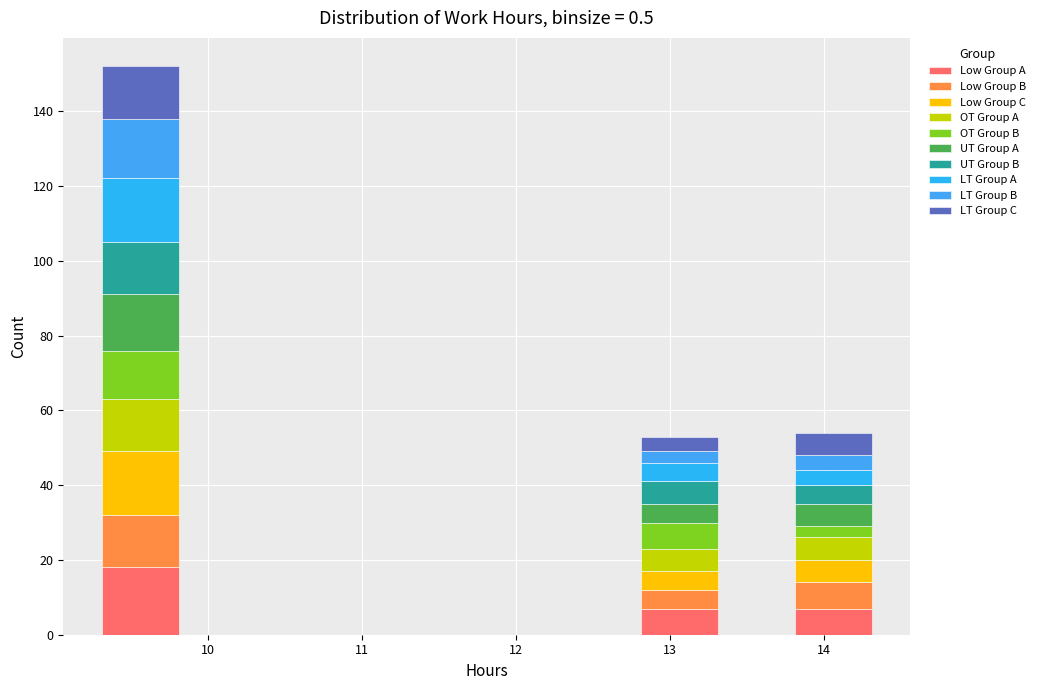

Reading left to right, list every stacked bar in this chart as the range it spans on the x-axis followed by its total height. Neither the bar edges nor the heights are printed on the chart, so give them approximately, as read against the axes.

9.31 to 9.81: 152
9.81 to 10.31: 0
10.31 to 10.81: 0
10.81 to 11.31: 0
11.31 to 11.81: 0
11.81 to 12.31: 0
12.31 to 12.81: 0
12.81 to 13.31: 54
13.31 to 13.81: 0
13.81 to 14.31: 54